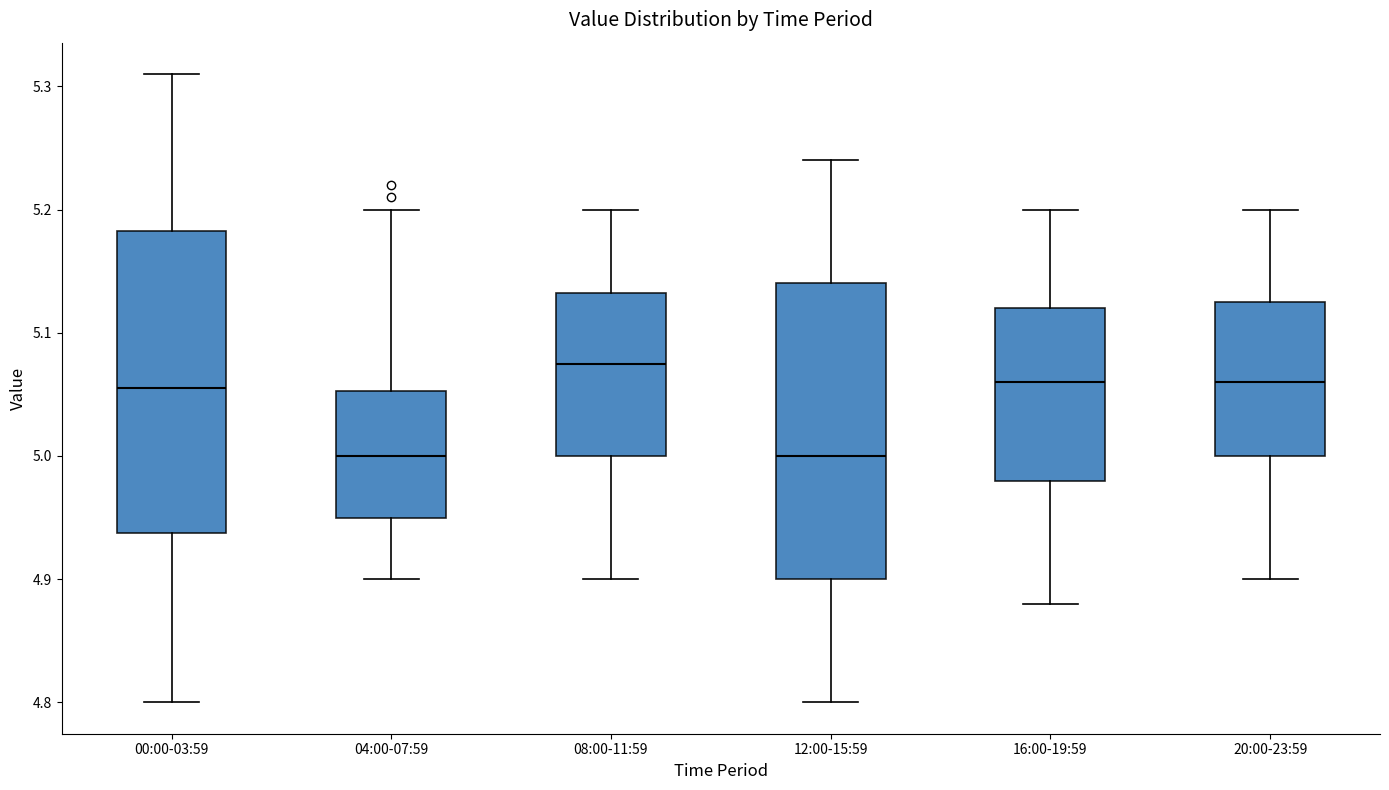

Where is the upper edge of the box for 20:00-23:59 on the y-axis? The values are not printed on the chart, so give them approximately, as read against the axis.

5.13